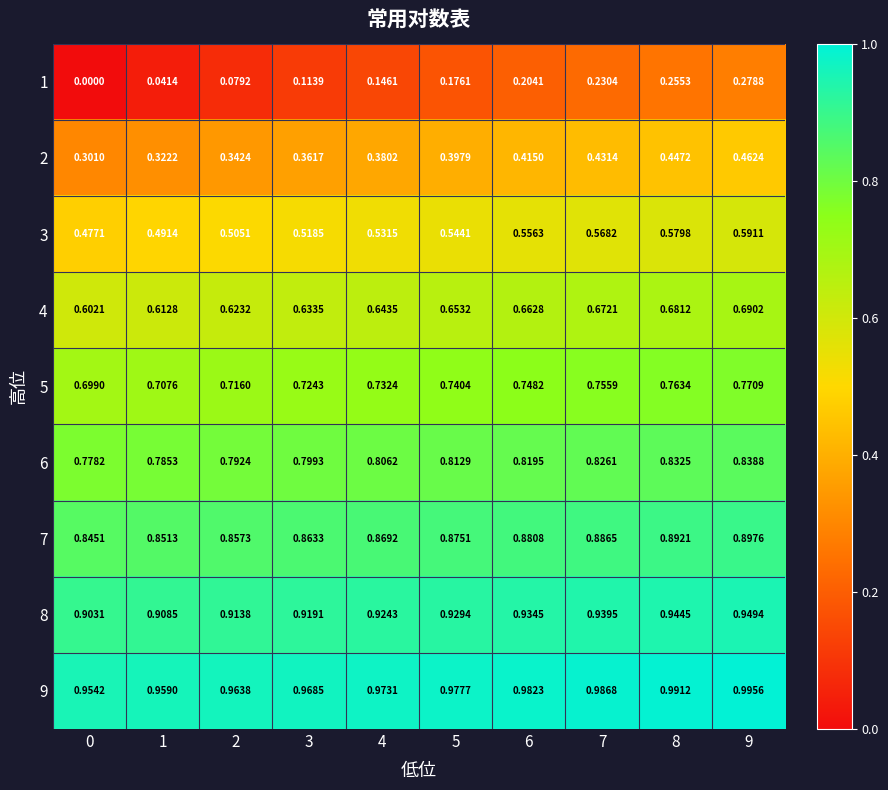

How many series are shown in this chart?

9